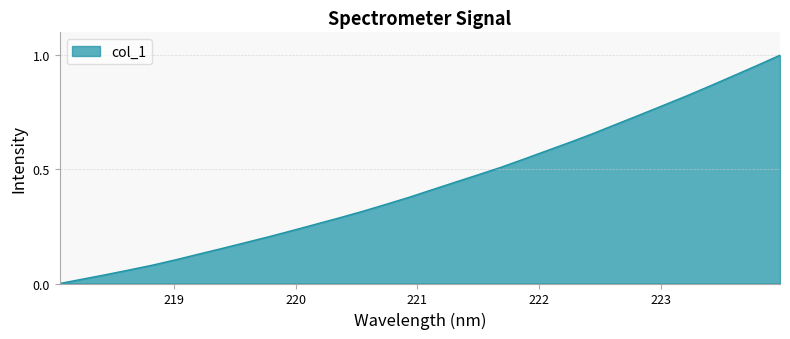

How many values exceed 0?

31